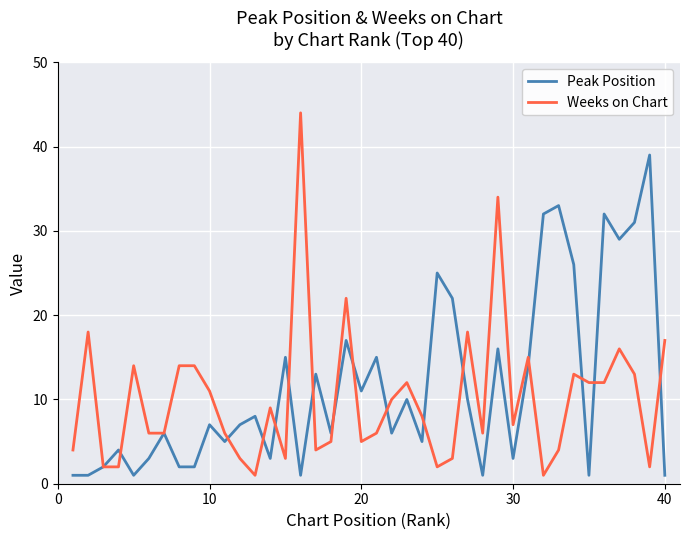

Which series has the largest range (max minus min)?

Weeks on Chart